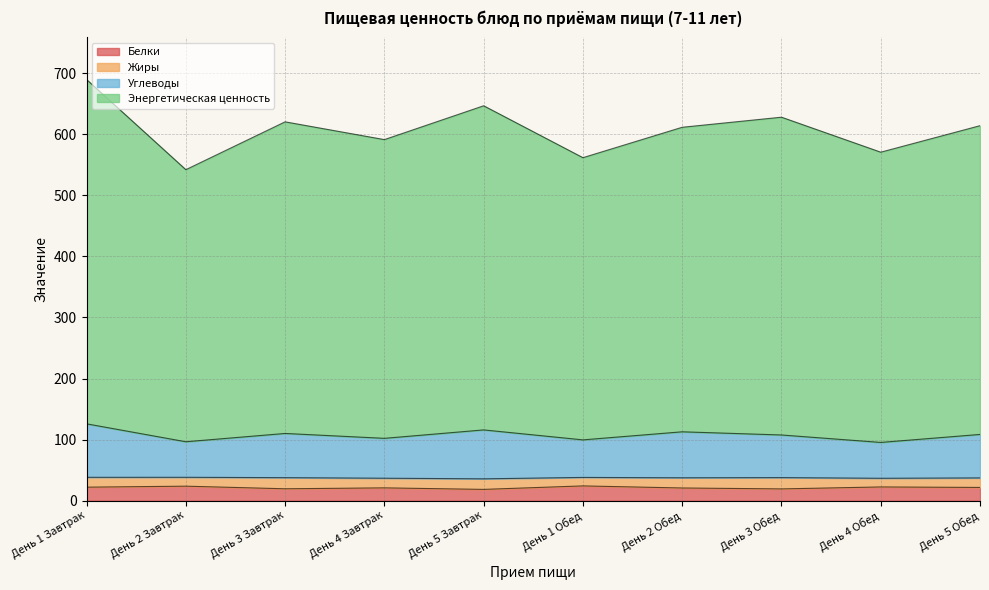

What position from the left is День 5 Обед?

10